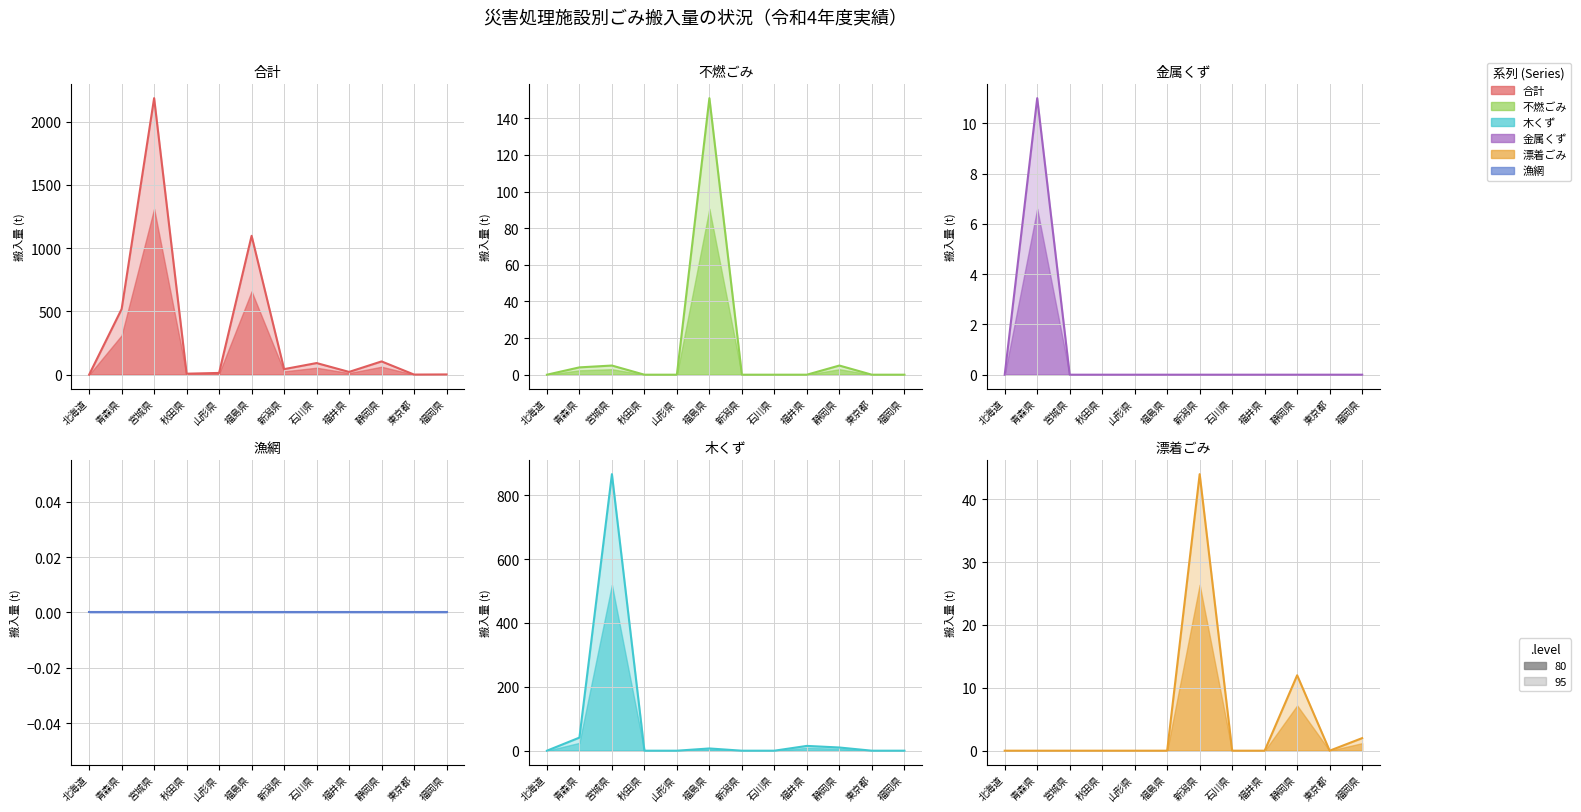

At which category does 不燃ごみ reach its first local peak?

宮城県